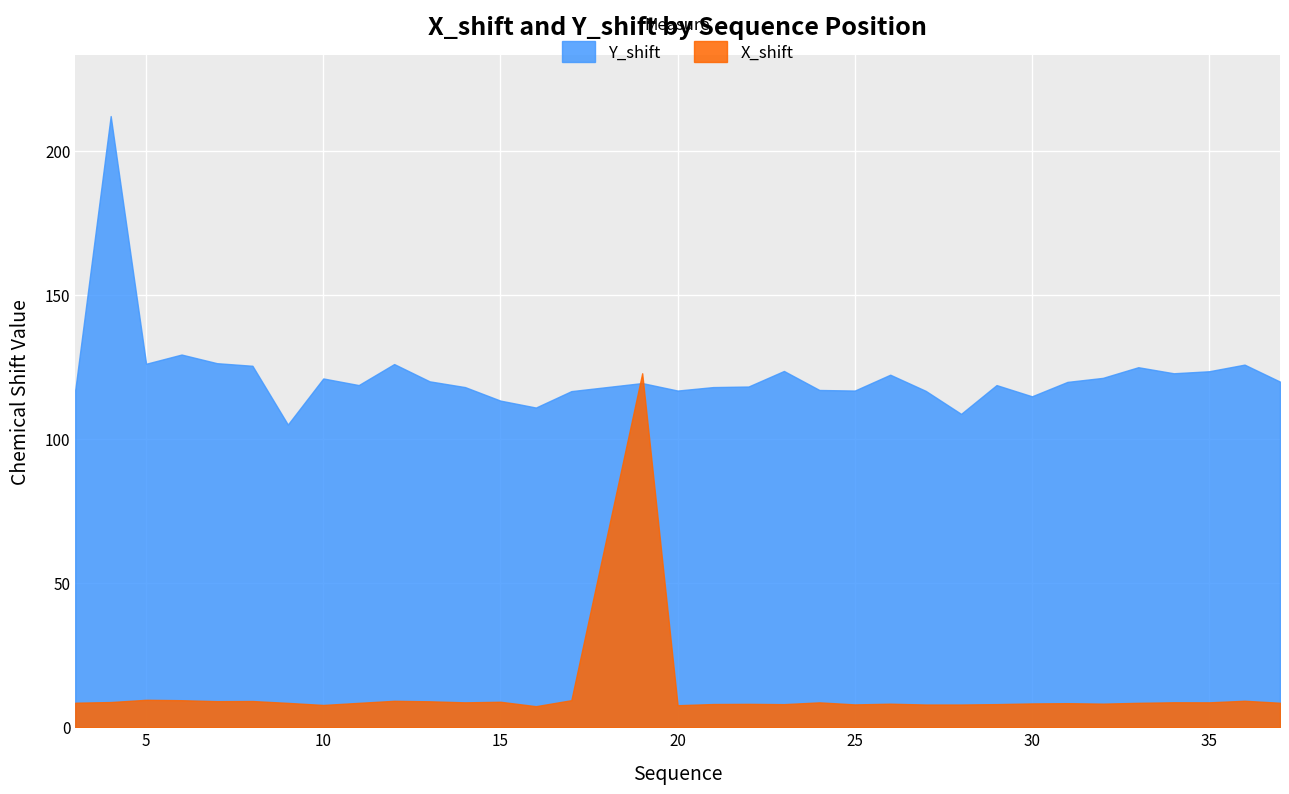

Between 19 and 29, which is larger?

19